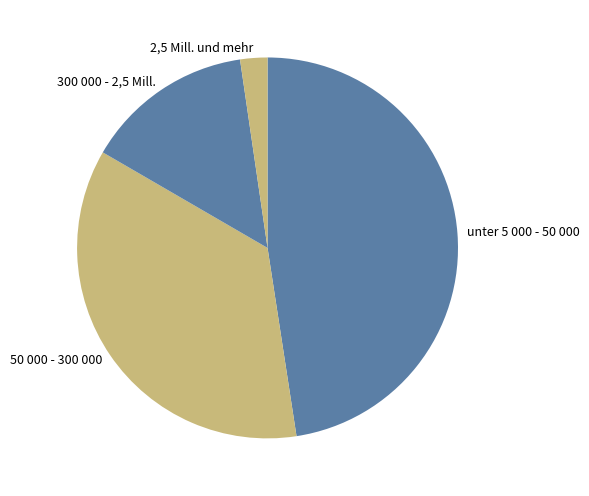

Rank the categories by value from highest to lowest.

unter 5 000 - 50 000, 50 000 - 300 000, 300 000 - 2,5 Mill., 2,5 Mill. und mehr